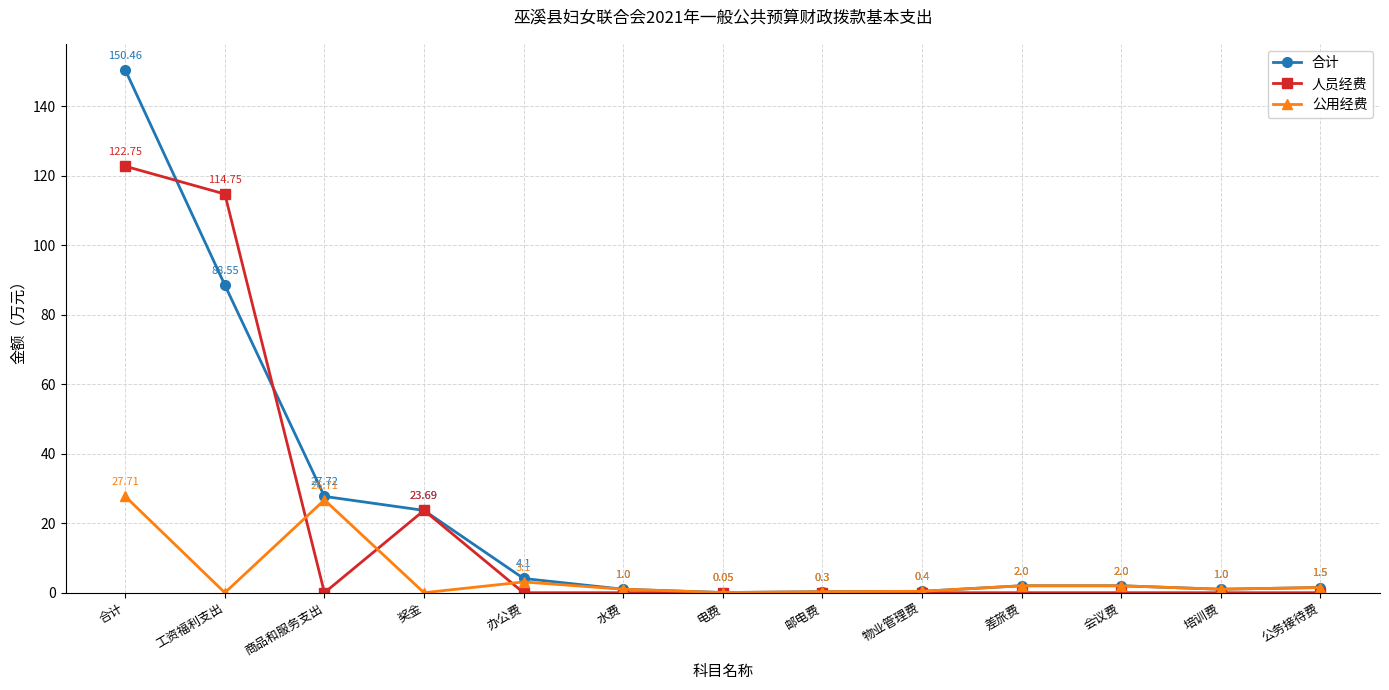

Rank the series by their average value, from highest to lowest.

合计, 人员经费, 公用经费